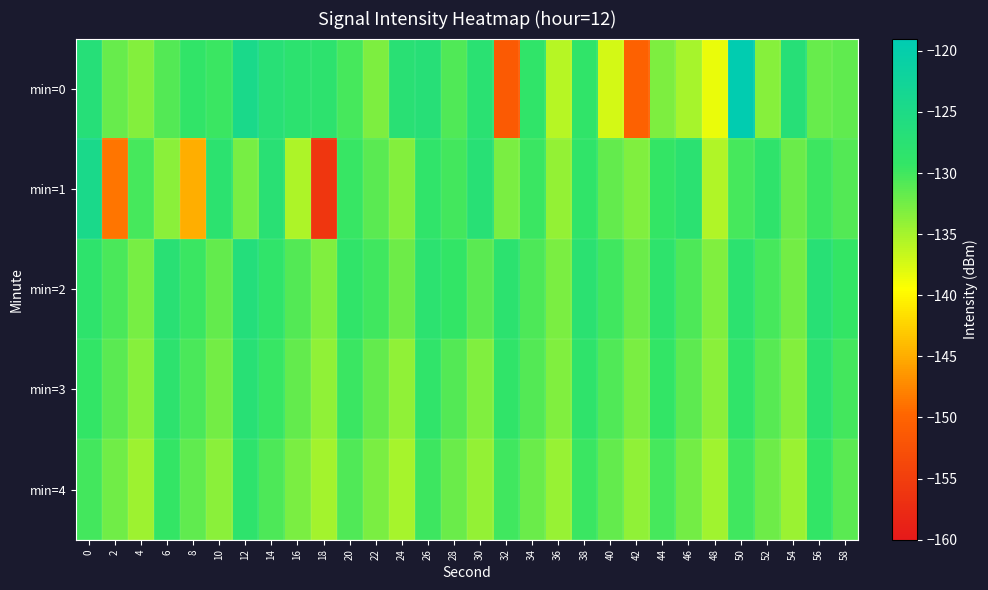

At how many categories does at least one series exceed -143?

30